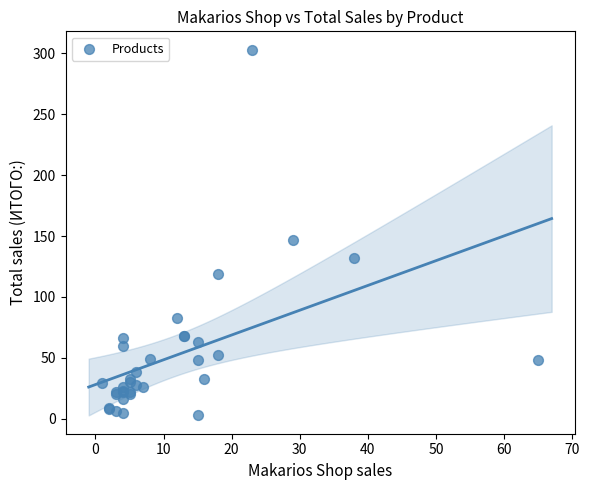

What Y value in the scatter plot is closest to 153?

147